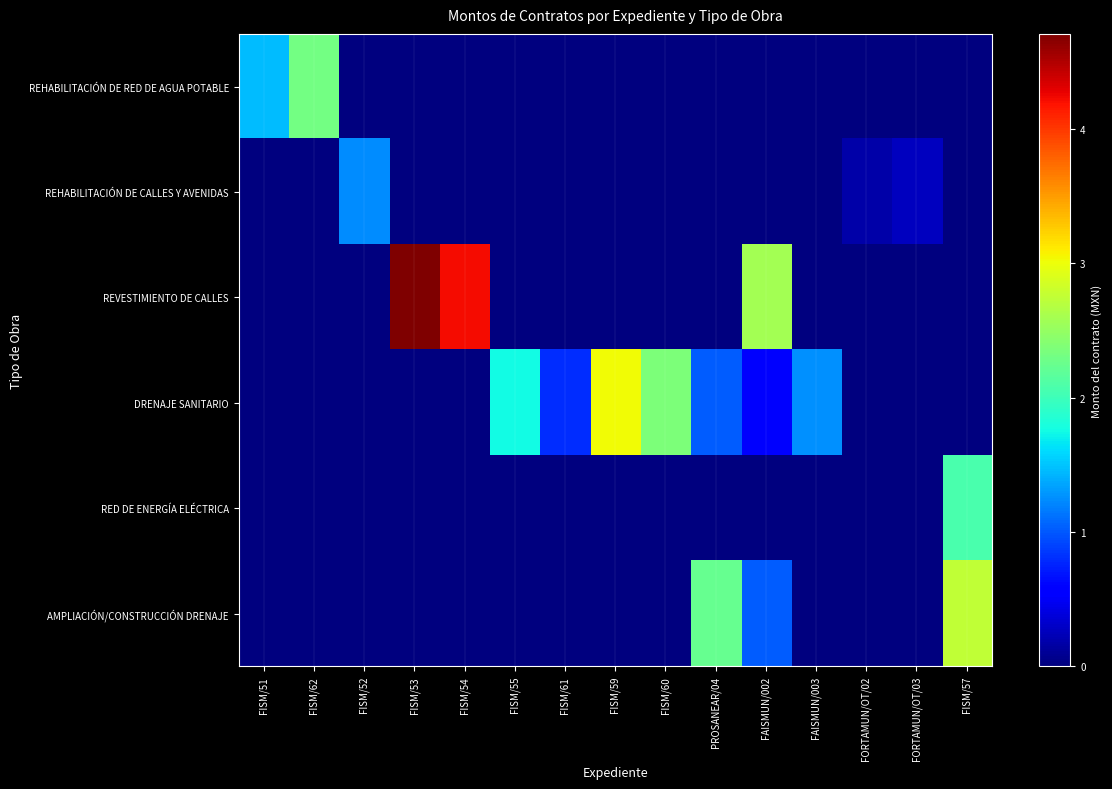

Which series has the largest range (max minus min)?

REVESTIMIENTO DE CALLES